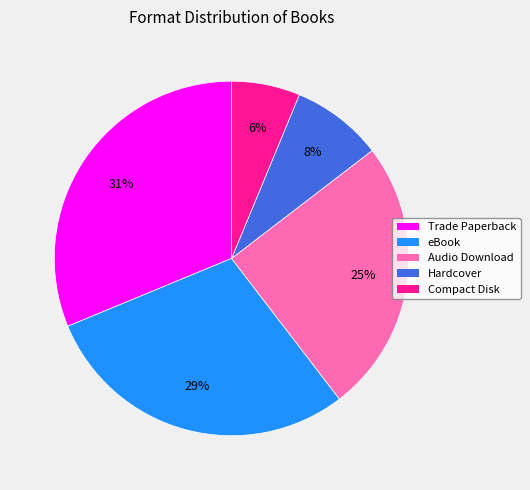

Count the number of slices in the pie.

5